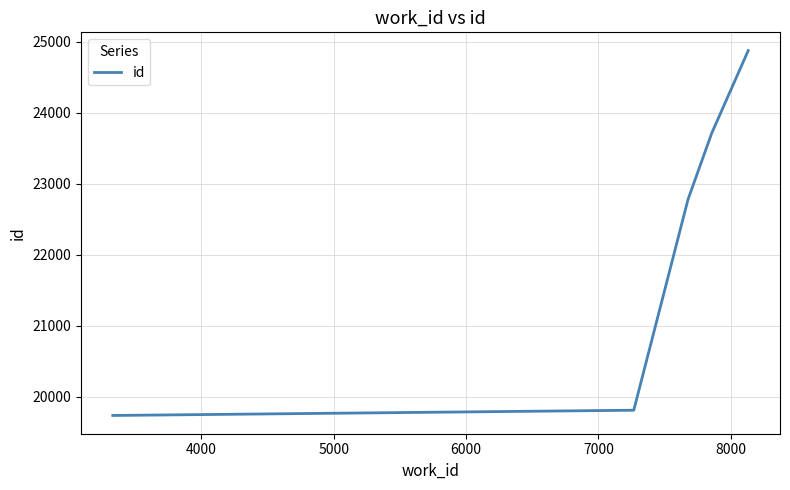

What is the sum of all values?

110903